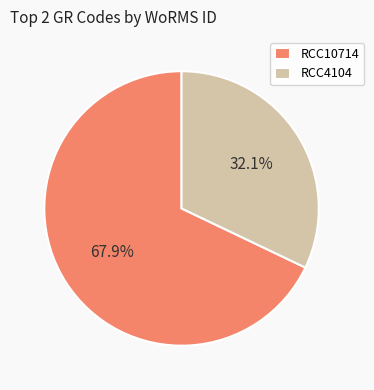

To the nearest percent, what is the difference between the RCC10714 and RCC4104 slice percentages?

36%